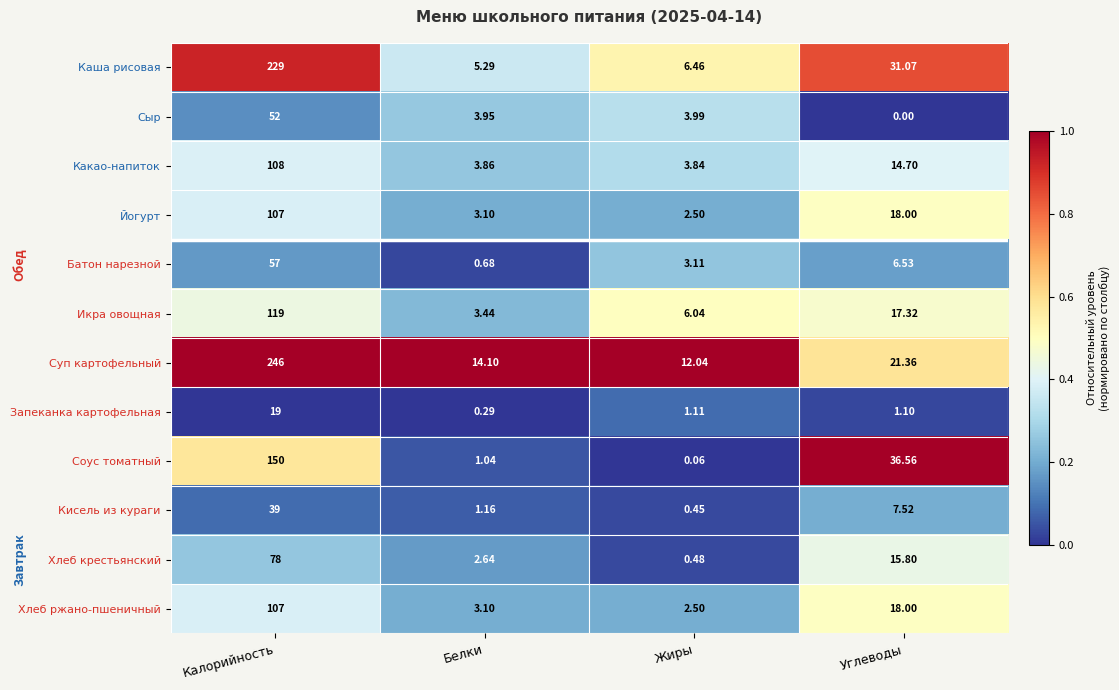

List the labels in order of Каша рисовая value, smallest first.

Белки, Жиры, Углеводы, Калорийность